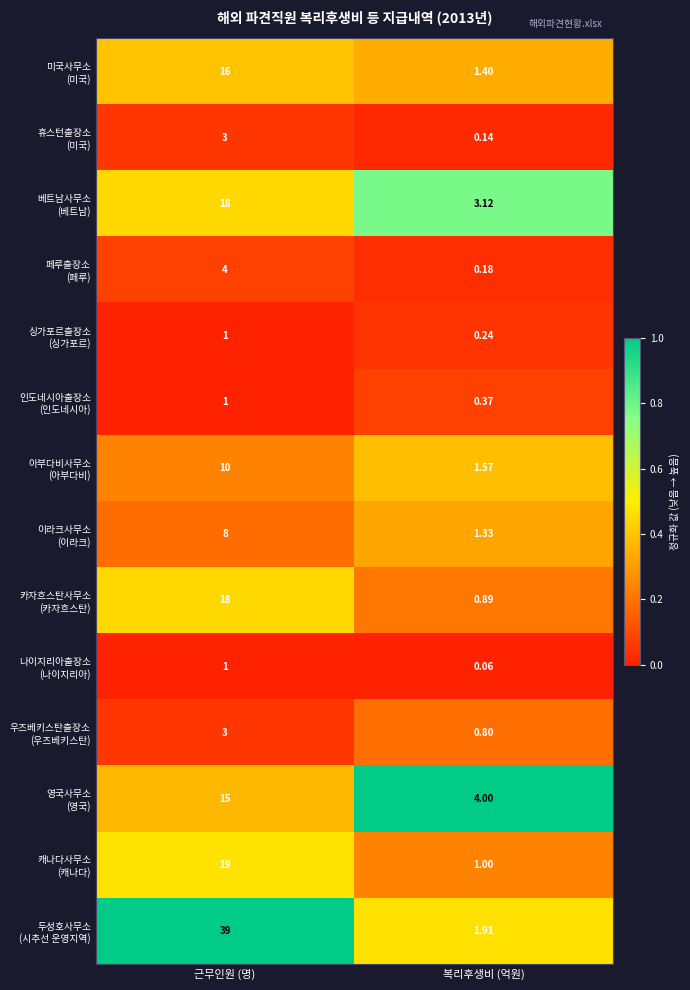

What is the total value across all series at 근무인원 (명)?

156.0